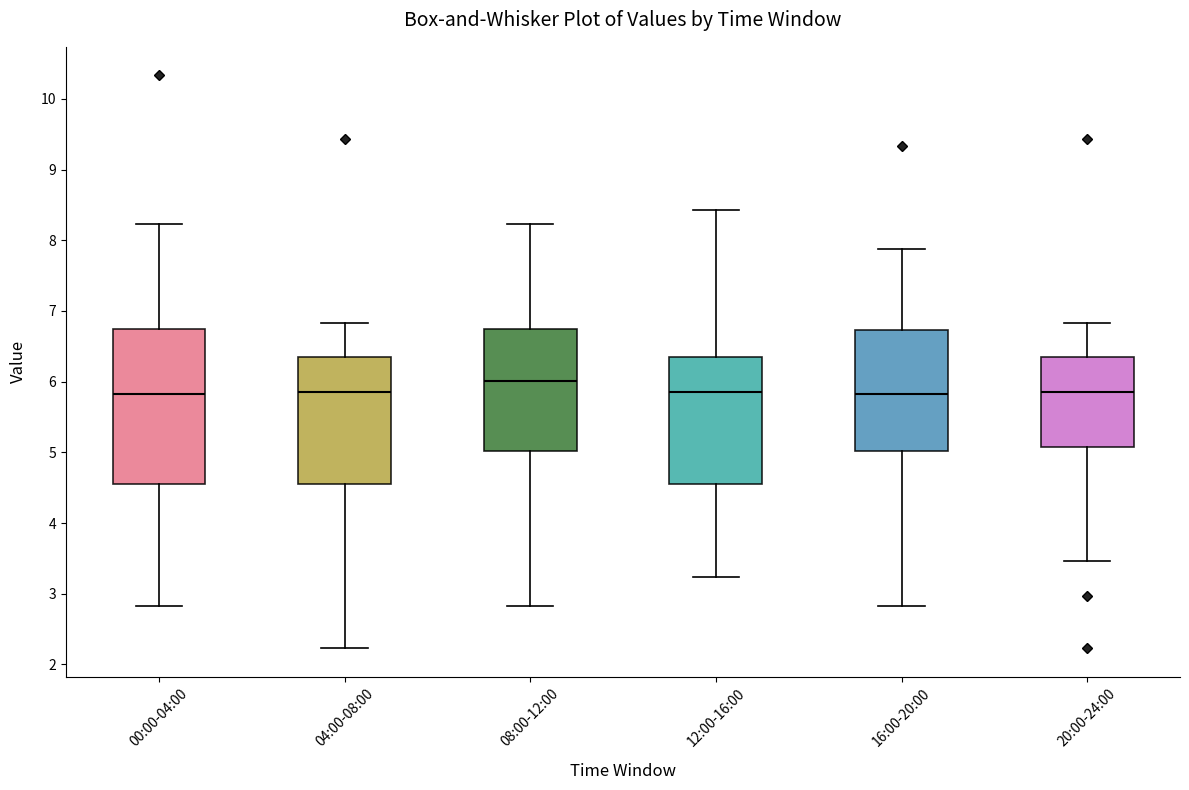

Which box is the tallest, from its lower edge to its upper edge?

00:00-04:00